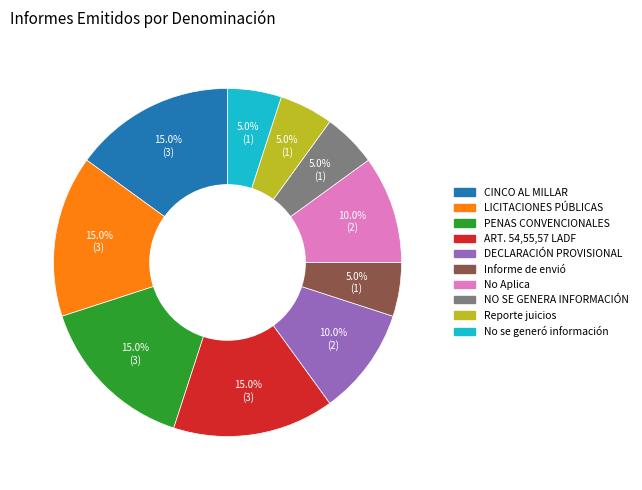

How many slices are in this pie chart?

10